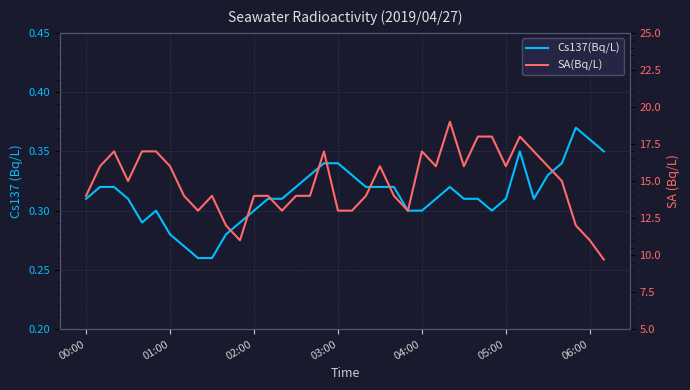

How many series are shown in this chart?

2